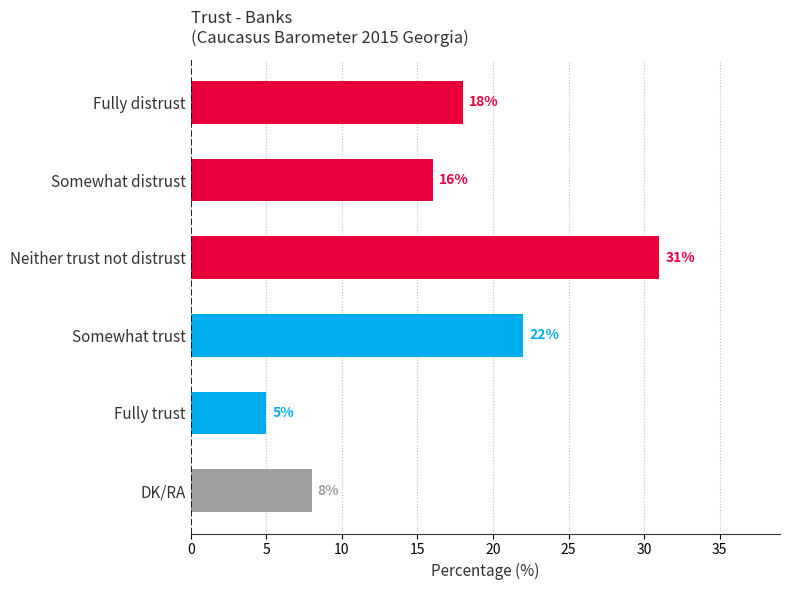

What value does the data have at Fully distrust, to the nearest 5?

20